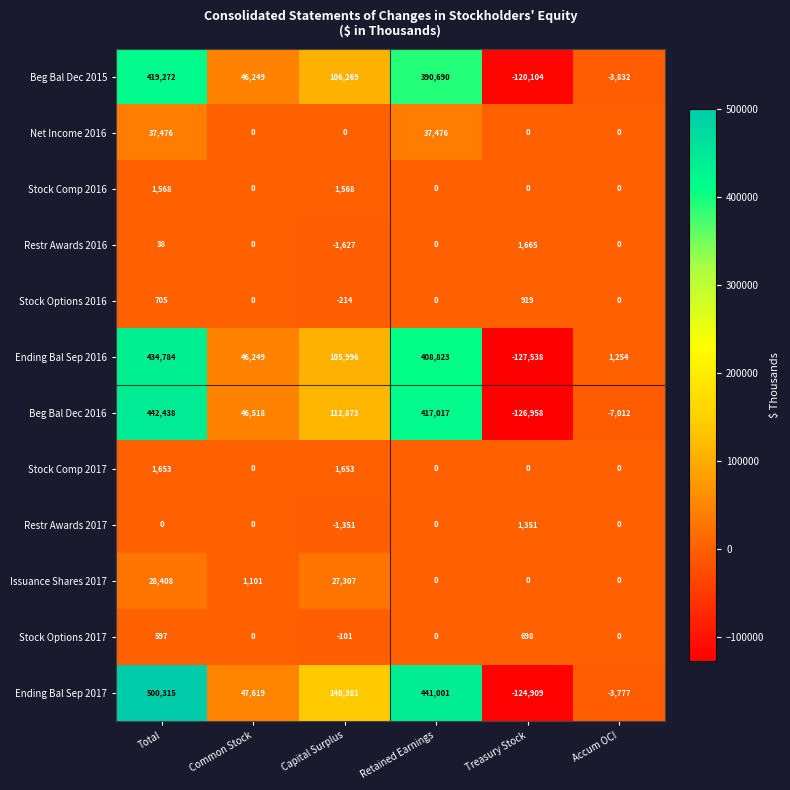

The Restr Awards 2017 series shows -543 at Capital Surplus. True or false?

False